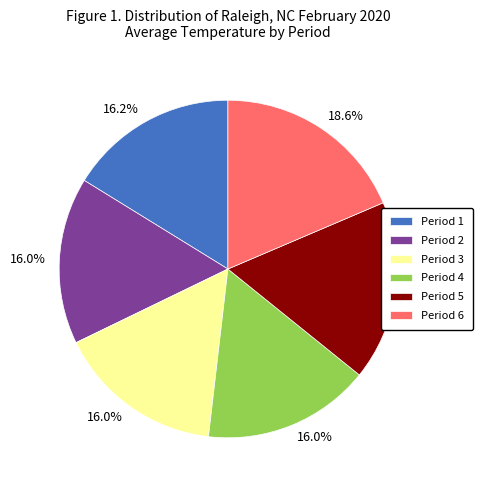

Which category has the biggest portion of the pie?

Period 6